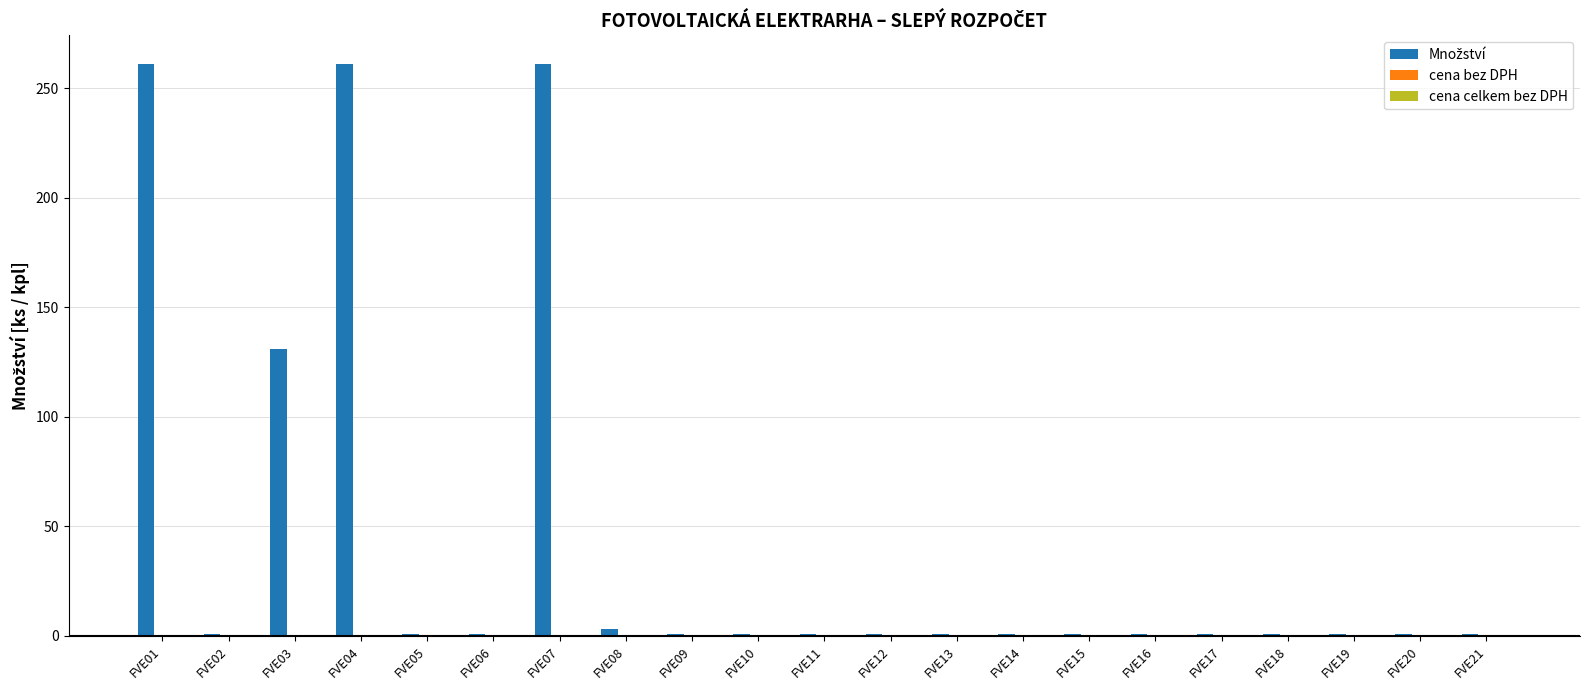

True or false: the data shows 1 at FVE11.

True